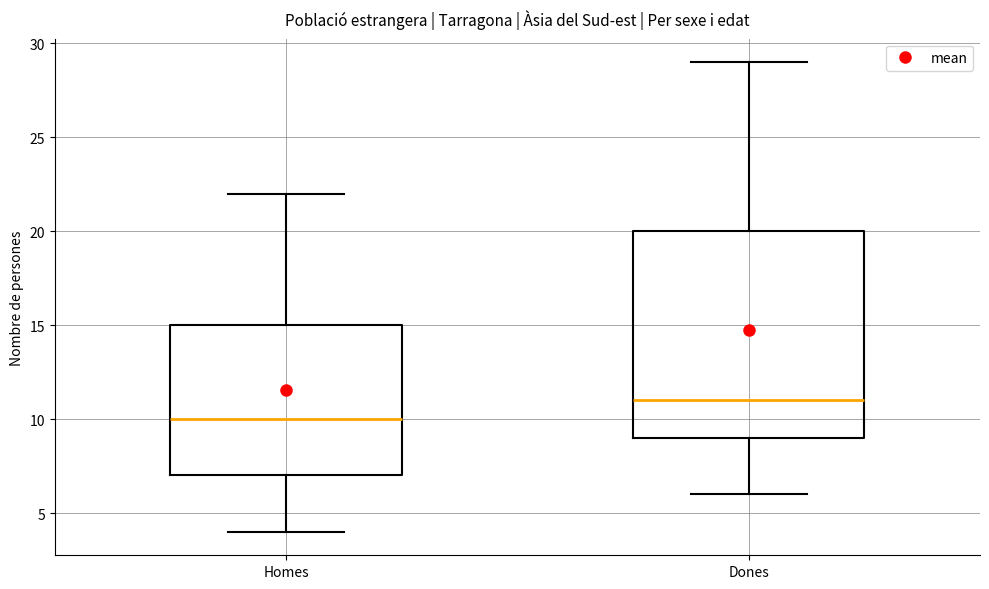

Reading left to right, transcribe this box plot: for each box, give where its median line is, the range the box spans, and where its two whiskers end, as read against the y-axis. The values are not printed on the chart, so give them approximately, as read against the axis.

Homes: median 10, box 7 to 15, whiskers 4 to 22
Dones: median 11, box 9 to 20, whiskers 6 to 29